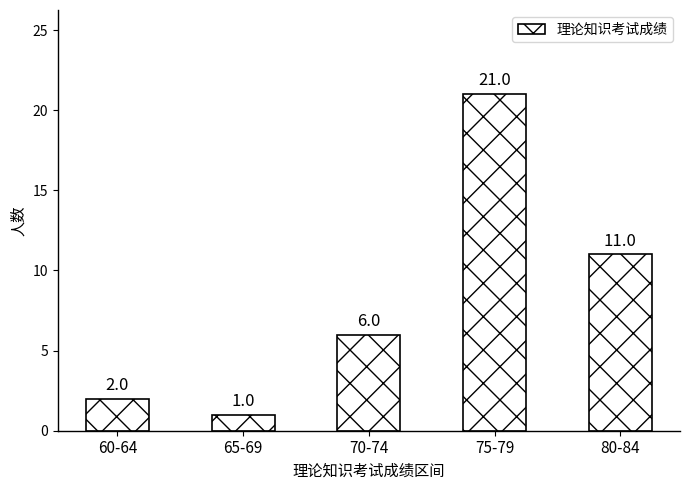

Is it true that the value at 60-64 is 2?

True